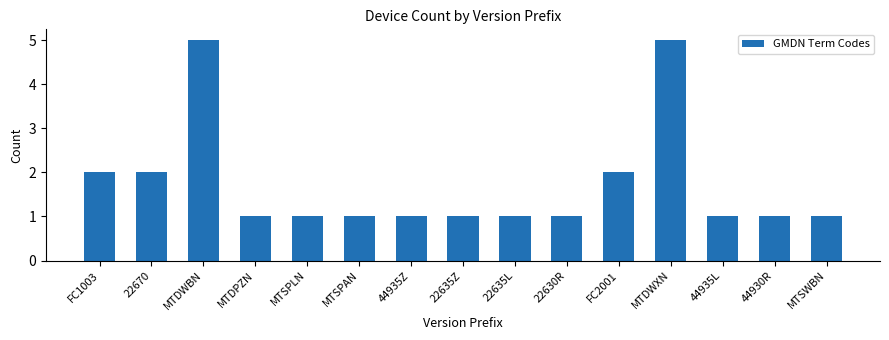

What is the label of the 5th bar from the right?

FC2001